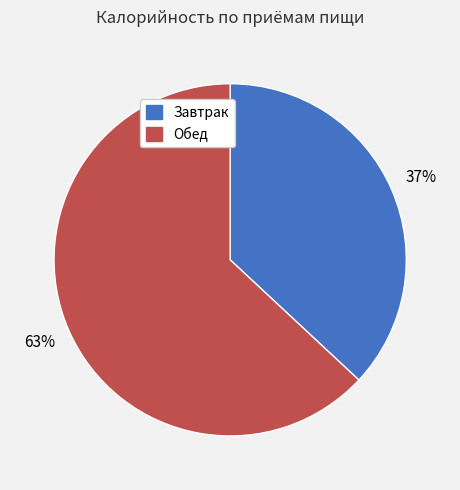

Does Обед represent more than half of the total?

Yes